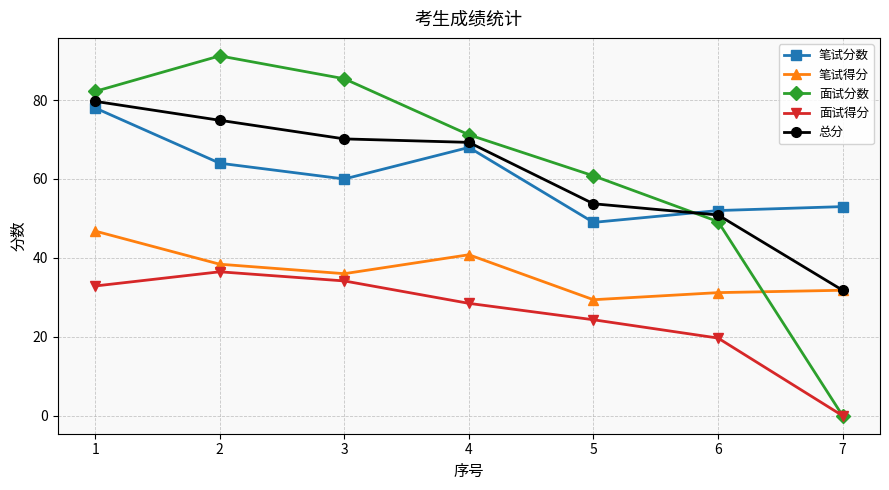

What is the spread (max minus min) of values at 4?

42.7